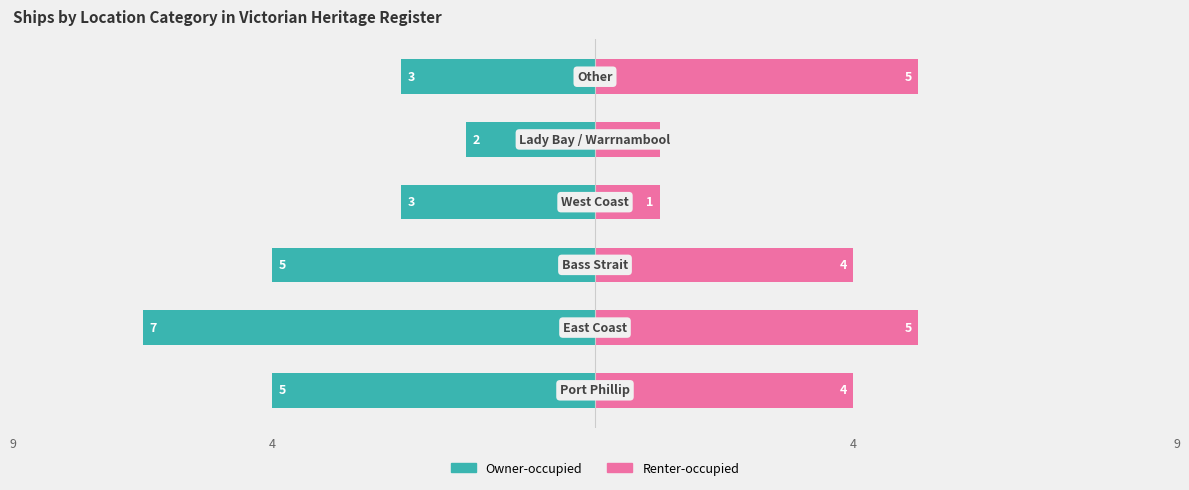

What is the sum of all Renter-occupied values?

20